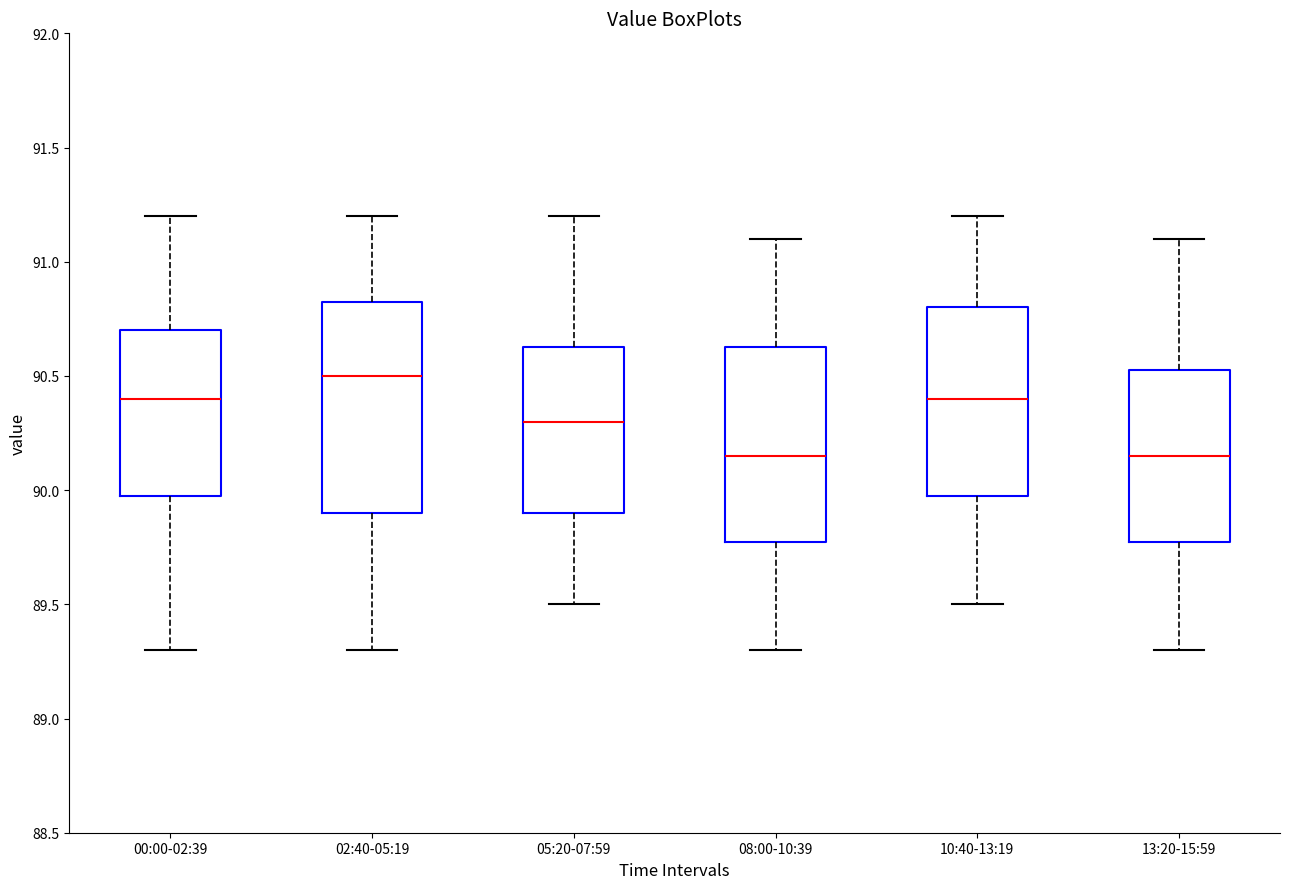

Where does the median line of the box for 05:20-07:59 sit on the y-axis? The values are not printed on the chart, so give them approximately, as read against the axis.

90.30